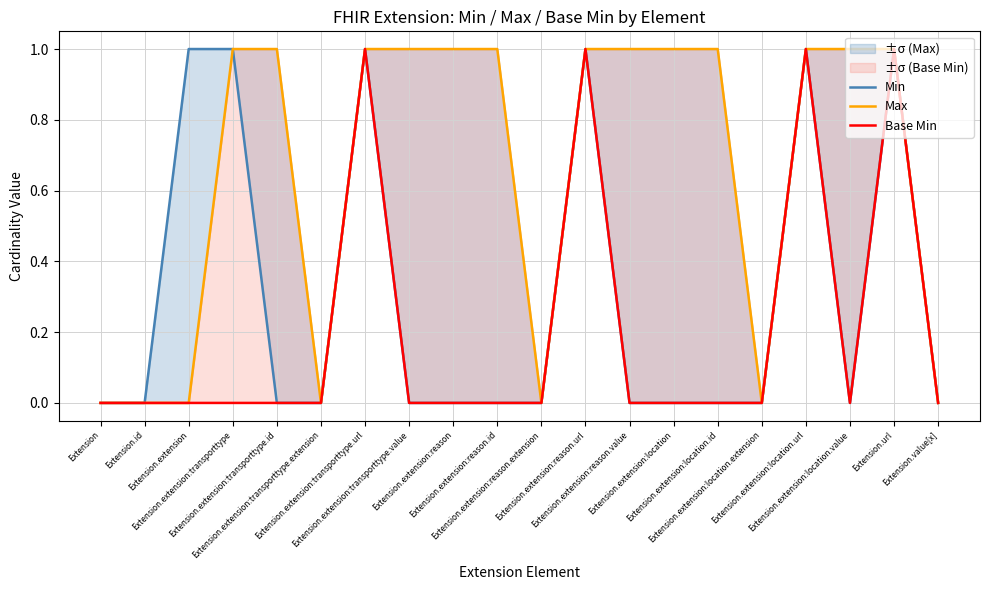

Reading left to right, list all the values displayed in this chart.

Min: Extension=0	Extension.id=0	Extension.extension=1	Extension.extension:transporttype=1	Extension.extension:transporttype.id=0	Extension.extension:transporttype.extension=0	Extension.extension:transporttype.url=1	Extension.extension:transporttype.value=0	Extension.extension:reason=0	Extension.extension:reason.id=0	Extension.extension:reason.extension=0	Extension.extension:reason.url=1	Extension.extension:reason.value=0	Extension.extension:location=0	Extension.extension:location.id=0	Extension.extension:location.extension=0	Extension.extension:location.url=1	Extension.extension:location.value=0	Extension.url=1	Extension.value[x]=0
Max: Extension=0	Extension.id=0	Extension.extension=0	Extension.extension:transporttype=1	Extension.extension:transporttype.id=1	Extension.extension:transporttype.extension=0	Extension.extension:transporttype.url=1	Extension.extension:transporttype.value=1	Extension.extension:reason=1	Extension.extension:reason.id=1	Extension.extension:reason.extension=0	Extension.extension:reason.url=1	Extension.extension:reason.value=1	Extension.extension:location=1	Extension.extension:location.id=1	Extension.extension:location.extension=0	Extension.extension:location.url=1	Extension.extension:location.value=1	Extension.url=1	Extension.value[x]=0
Base Min: Extension=0	Extension.id=0	Extension.extension=0	Extension.extension:transporttype=0	Extension.extension:transporttype.id=0	Extension.extension:transporttype.extension=0	Extension.extension:transporttype.url=1	Extension.extension:transporttype.value=0	Extension.extension:reason=0	Extension.extension:reason.id=0	Extension.extension:reason.extension=0	Extension.extension:reason.url=1	Extension.extension:reason.value=0	Extension.extension:location=0	Extension.extension:location.id=0	Extension.extension:location.extension=0	Extension.extension:location.url=1	Extension.extension:location.value=0	Extension.url=1	Extension.value[x]=0